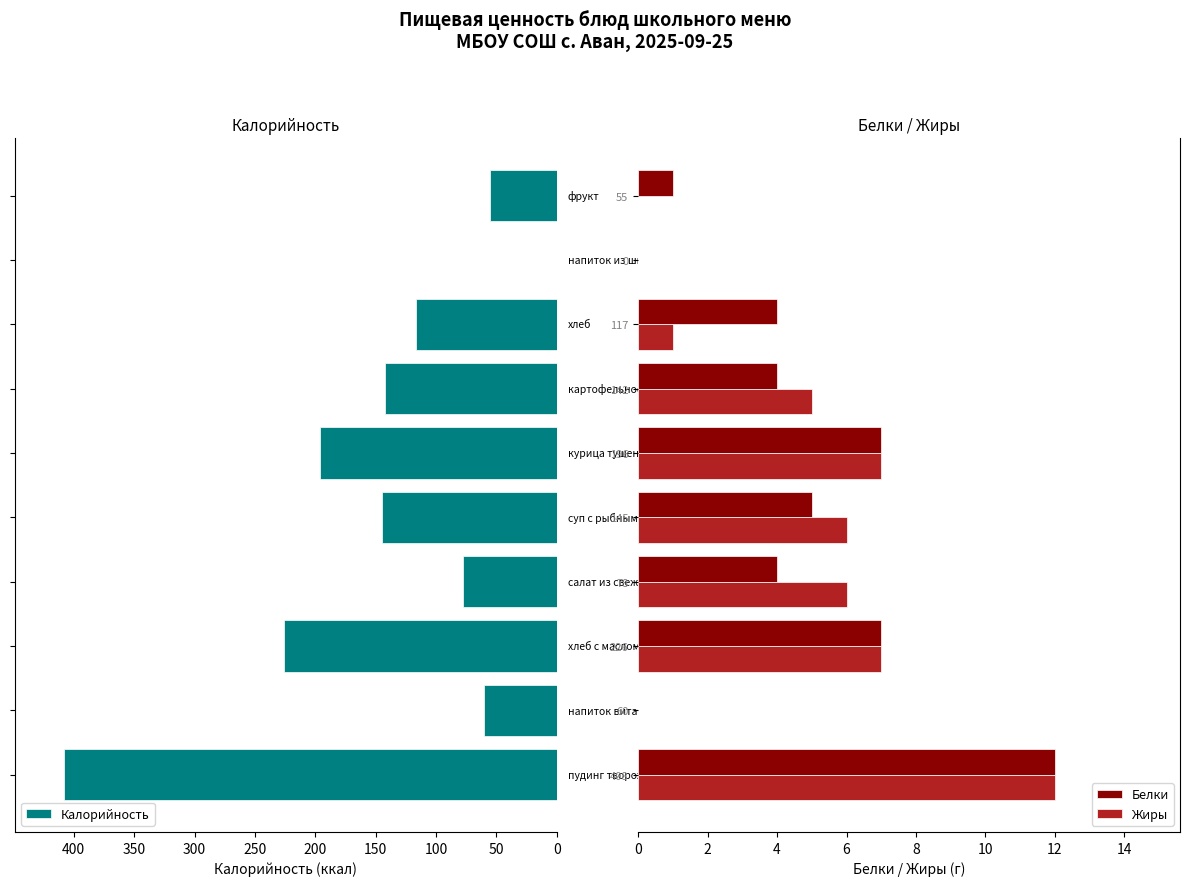

Count the number of data series in this chart.

3